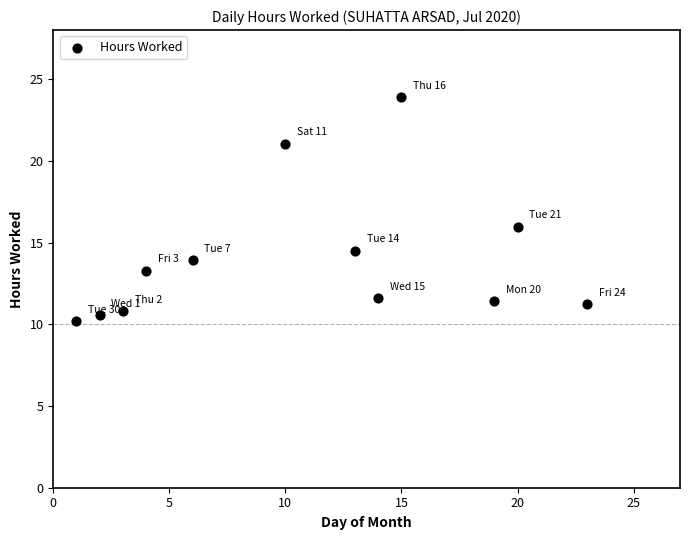

What Y value in the scatter plot is closest to 17?

16.0